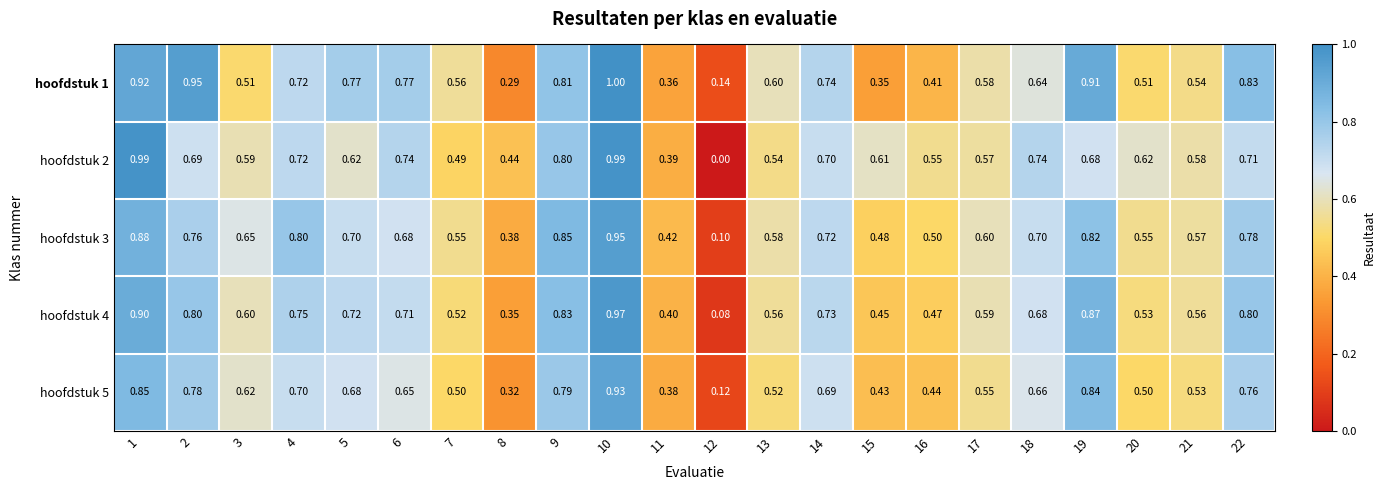

Between 17 and 11, which is larger?

17